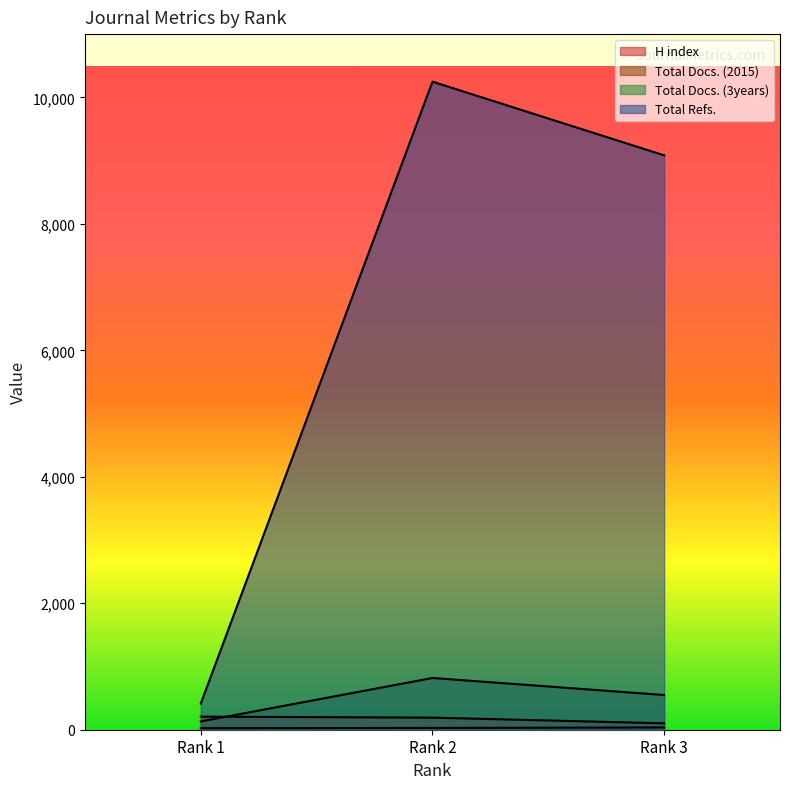

Is it true that Total Refs. equals 15120 at Rank 2?

False